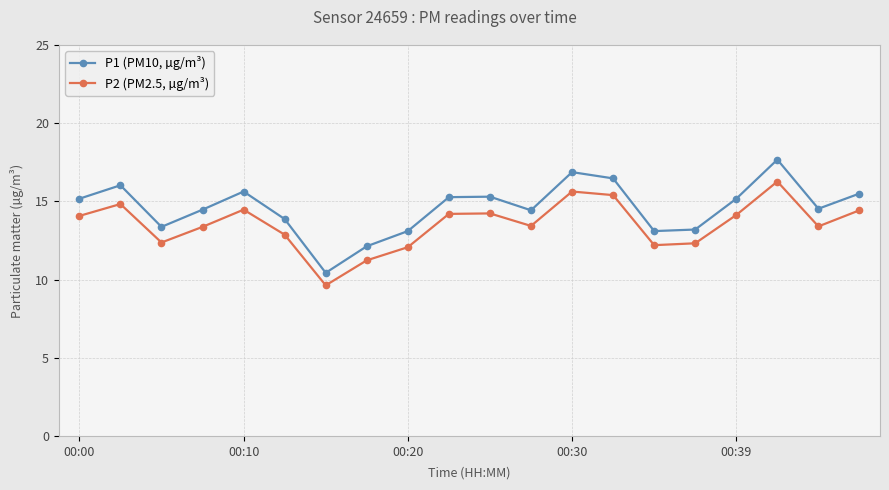

What is the average value of the P1 (PM10, µg/m³) series?

14.6